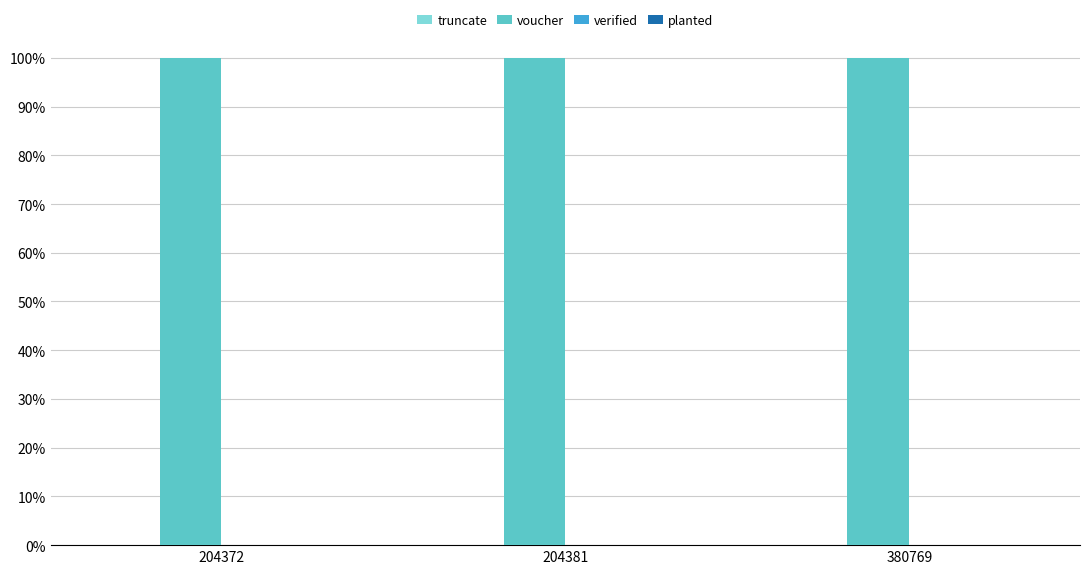

What is the sum of all voucher values?

3